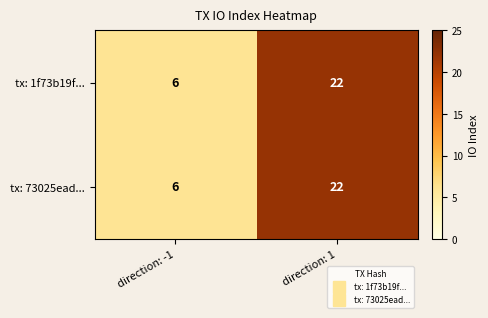

What is the maximum value shown in the chart?

22